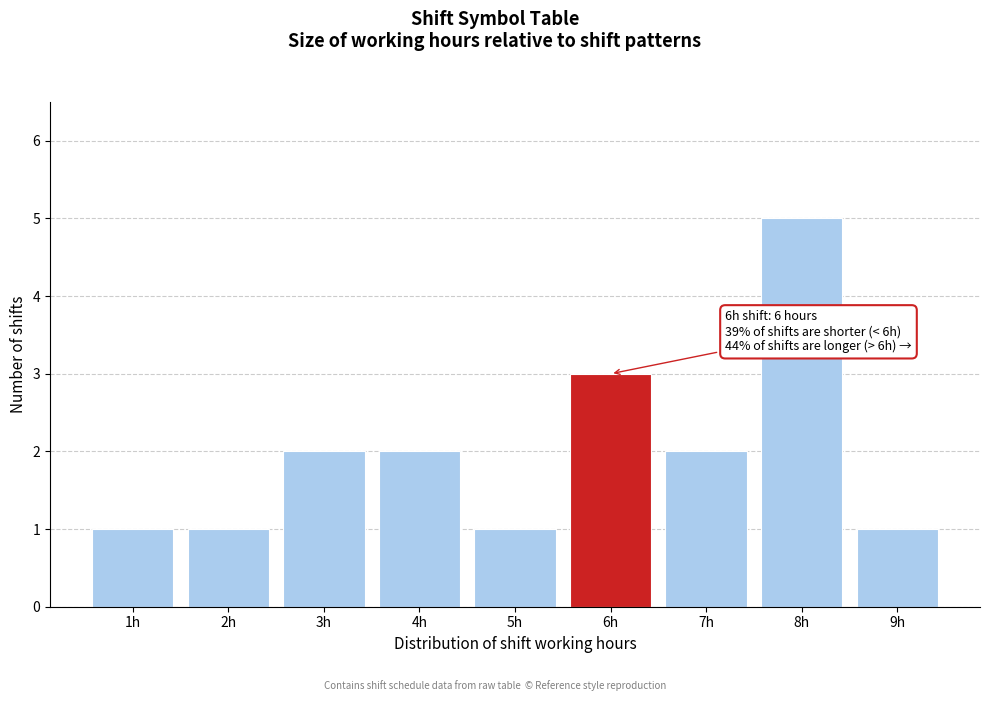

Which range on the x-axis has the tallest bar?

7.5 to 8.5